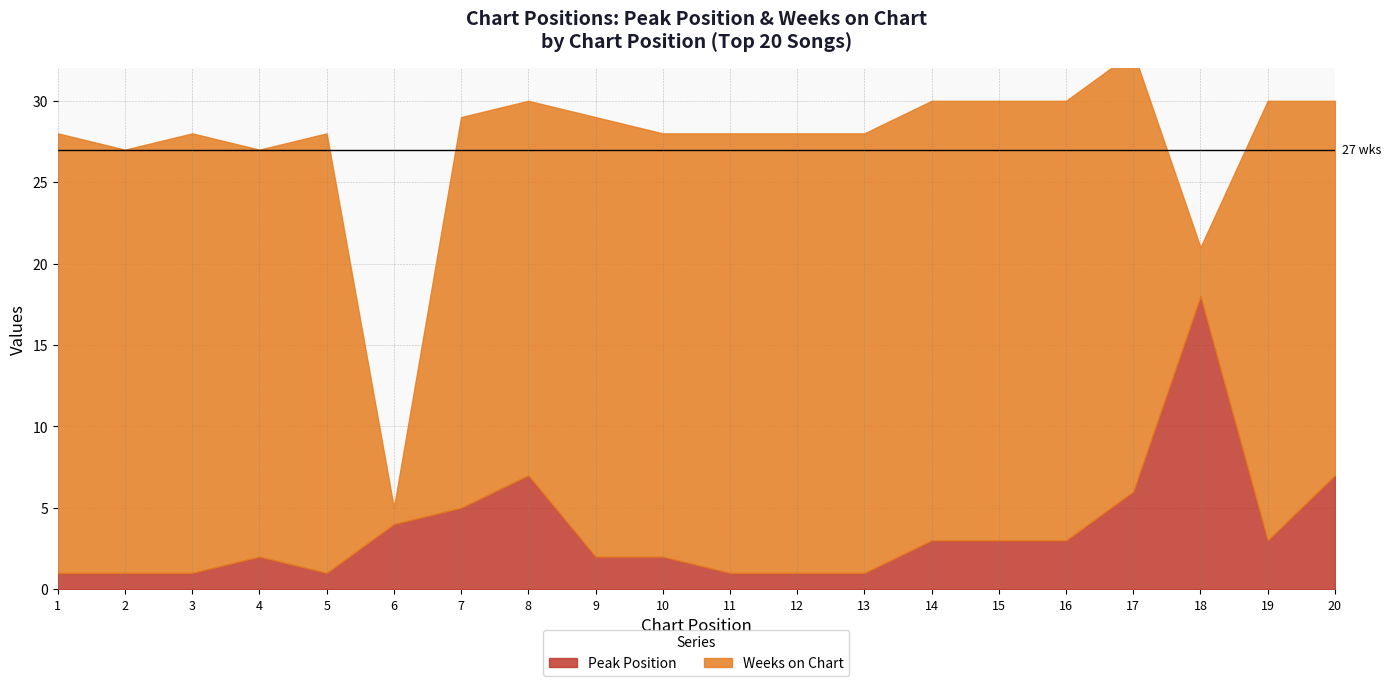

How many interior local valleys does the Peak Position series have?

2